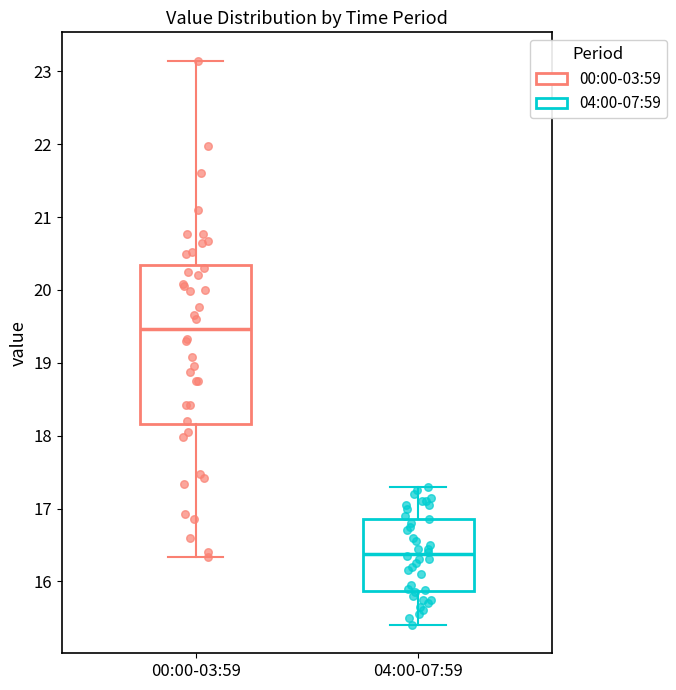

Reading left to right, read every box against the y-axis: the position of its median line, the range the box covers, and the ends of its whiskers. The values are not printed on the chart, so give them approximately, as read against the axis.

00:00-03:59: median 19.5, box 18.2 to 20.4, whiskers 16.3 to 23.2
04:00-07:59: median 16.4, box 15.9 to 16.9, whiskers 15.4 to 17.3